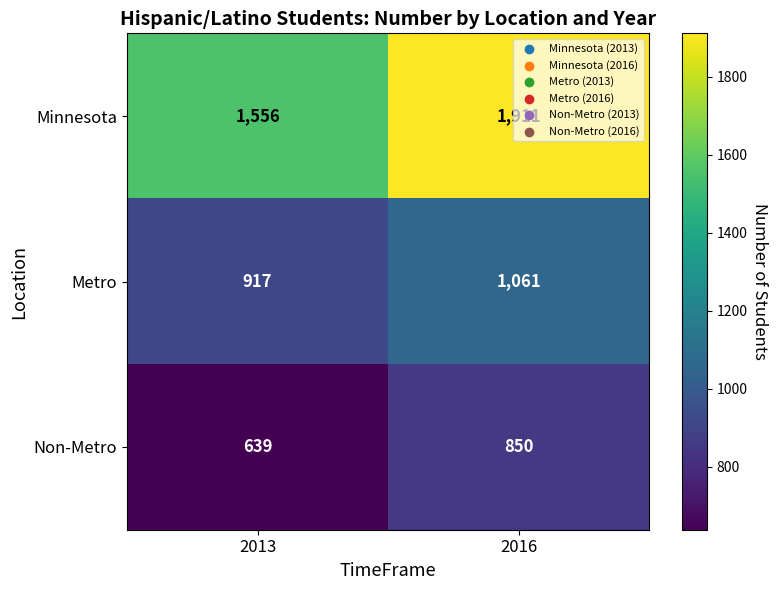

What value does the Metro series have at 2013, to the nearest 10?

920